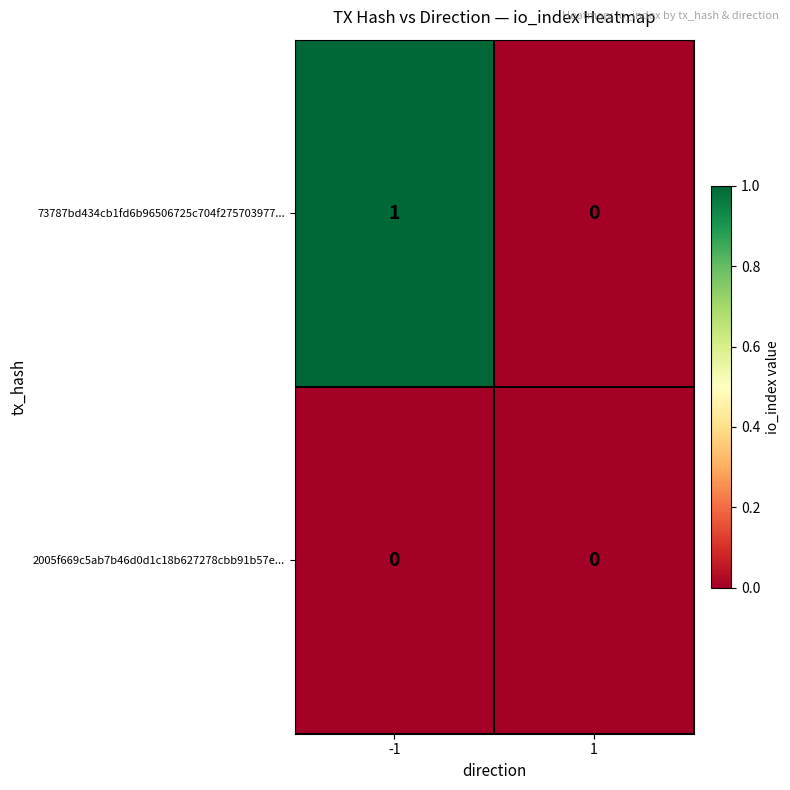

Rank the series by their maximum value, from highest to lowest.

73787bd434cb1fd6b96506725c704f275703977..., 2005f669c5ab7b46d0d1c18b627278cbb91b57e...